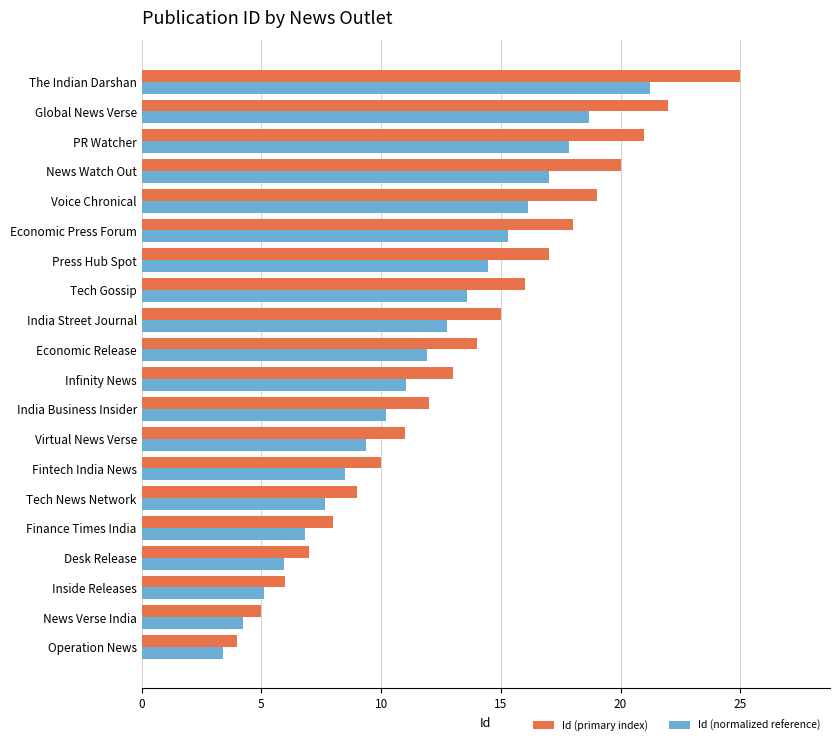

Which series has the largest range (max minus min)?

Id (primary index)